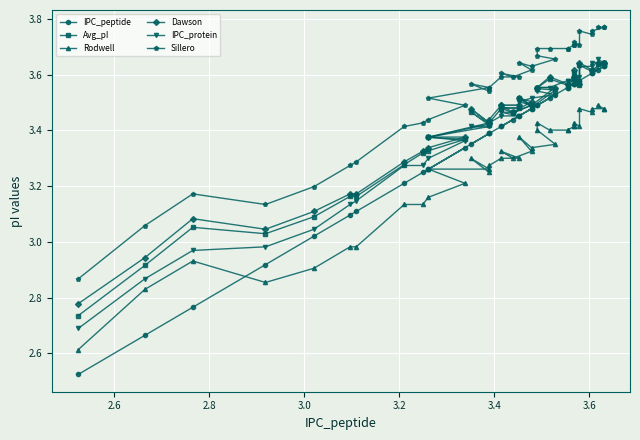

Reading left to right, extract all data points from this chart.

IPC_peptide: 2.5	2.7	2.8	2.9	3.0	3.1	3.1	3.2	3.2	3.3	3.3	3.3	3.4	3.4	3.4	3.4	3.4	3.5	3.4	3.4	3.5	3.5	3.5	3.5	3.5	3.5	3.5	3.6	3.6	3.6	3.6	3.6	3.6	3.6	3.6	3.6	3.6	3.6	3.6
Avg_pI: 2.7	2.9	3.1	3.0	3.1	3.2	3.2	3.3	3.3	3.3	3.4	3.4	3.4	3.5	3.4	3.4	3.5	3.5	3.5	3.5	3.5	3.5	3.5	3.5	3.5	3.6	3.6	3.6	3.6	3.6	3.6	3.6	3.6	3.6	3.6	3.6	3.6	3.6	3.6
Rodwell: 2.6	2.8	2.9	2.9	2.9	3.0	3.0	3.1	3.1	3.2	3.2	3.3	3.3	3.3	3.2	3.3	3.3	3.3	3.3	3.3	3.3	3.4	3.3	3.4	3.4	3.4	3.4	3.4	3.4	3.4	3.4	3.4	3.4	3.5	3.5	3.5	3.5	3.5	3.5
Dawson: 2.8	2.9	3.1	3.0	3.1	3.2	3.2	3.3	3.3	3.3	3.4	3.4	3.4	3.5	3.4	3.4	3.5	3.5	3.5	3.5	3.5	3.5	3.5	3.6	3.6	3.6	3.6	3.6	3.6	3.6	3.6	3.6	3.6	3.6	3.6	3.6	3.6	3.6	3.6
IPC_protein: 2.7	2.9	3.0	3.0	3.0	3.1	3.1	3.3	3.3	3.3	3.4	3.4	3.4	3.4	3.4	3.4	3.5	3.5	3.5	3.5	3.5	3.5	3.5	3.5	3.5	3.6	3.6	3.6	3.6	3.6	3.6	3.6	3.6	3.6	3.6	3.6	3.6	3.6	3.7
Sillero: 2.9	3.1	3.2	3.1	3.2	3.3	3.3	3.4	3.4	3.4	3.5	3.5	3.6	3.6	3.5	3.6	3.6	3.6	3.6	3.6	3.6	3.6	3.6	3.7	3.7	3.7	3.7	3.7	3.7	3.7	3.7	3.7	3.7	3.8	3.7	3.8	3.8	3.8	3.8